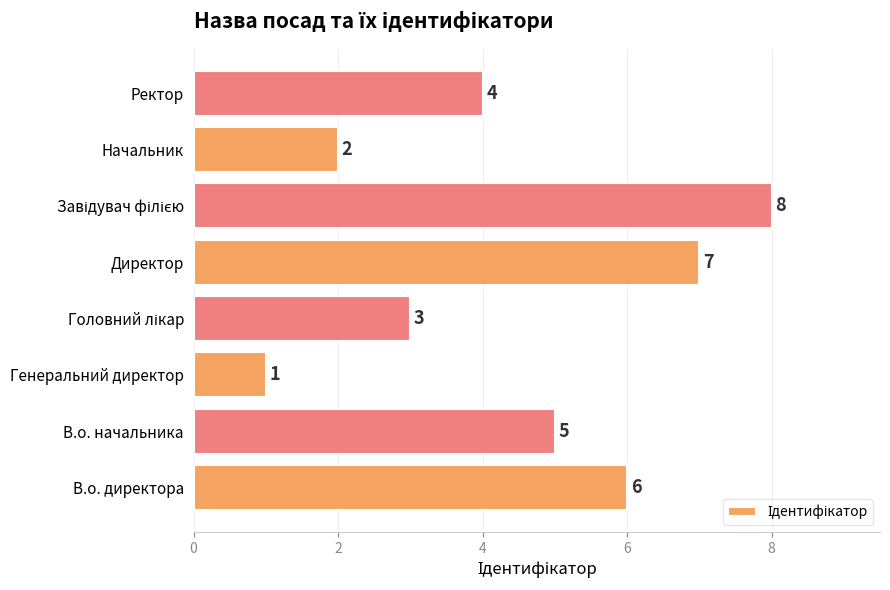

Which has a higher value, Директор or В.о. директора?

Директор